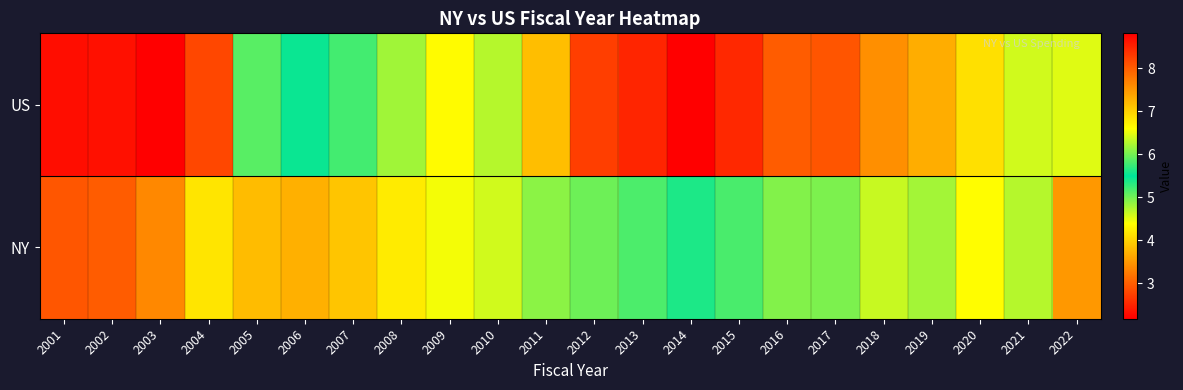

Reading left to right, extract all data points from this chart.

US: 2001=2.3	2002=2.3	2003=2.2	2004=2.8	2005=5.1	2006=5.5	2007=5.8	2008=6.2	2009=6.6	2010=6.3	2011=7.2	2012=8.3	2013=8.5	2014=8.8	2015=8.5	2016=8.0	2017=8.1	2018=7.6	2019=7.3	2020=6.9	2021=6.4	2022=6.5
NY: 2001=2.9	2002=3.0	2003=3.4	2004=4.2	2005=3.8	2006=3.7	2007=3.9	2008=4.2	2009=4.4	2010=4.6	2011=4.9	2012=5.0	2013=5.2	2014=5.6	2015=5.8	2016=6.1	2017=6.0	2018=6.4	2019=6.2	2020=6.6	2021=6.3	2022=7.5